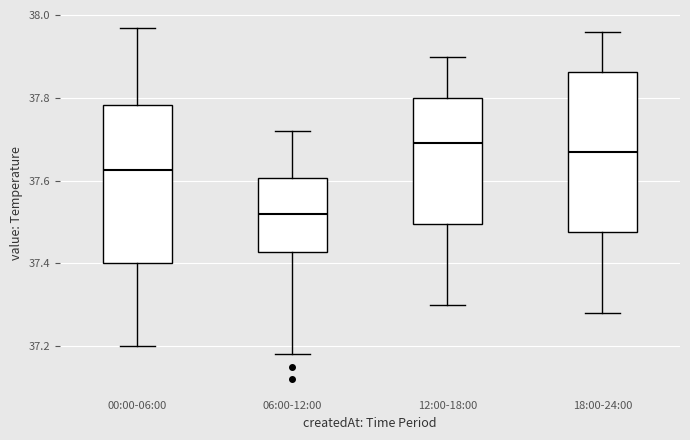

Reading left to right, transcribe this box plot: for each box, give where its median line is, the range the box spans, and where its two whiskers end, as read against the y-axis. The values are not printed on the chart, so give them approximately, as read against the axis.

00:00-06:00: median 37.62, box 37.40 to 37.78, whiskers 37.20 to 37.98
06:00-12:00: median 37.52, box 37.42 to 37.60, whiskers 37.18 to 37.72
12:00-18:00: median 37.70, box 37.50 to 37.80, whiskers 37.30 to 37.90
18:00-24:00: median 37.68, box 37.48 to 37.86, whiskers 37.28 to 37.96